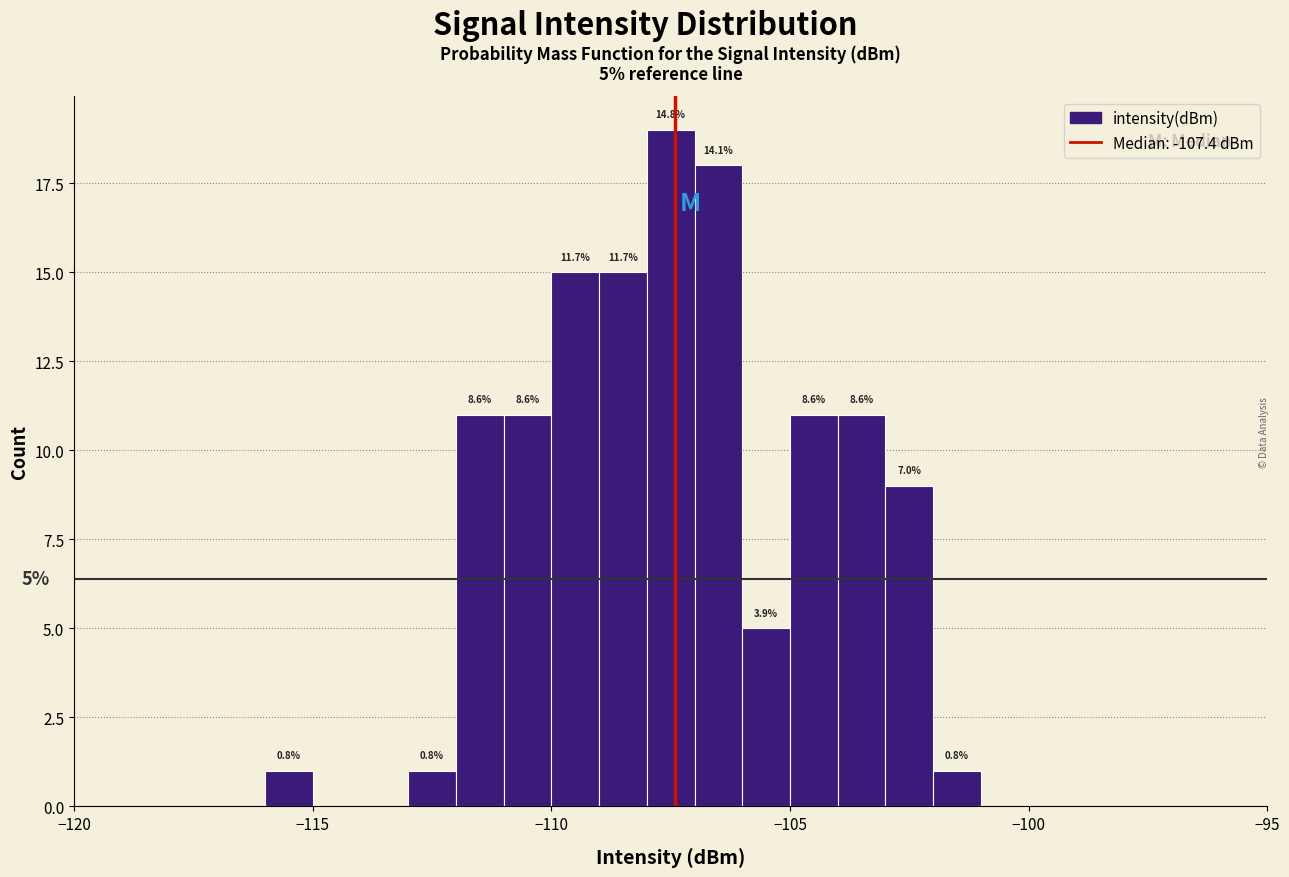

Read against the x-axis, roughly where is the centre of the tallest bar?

-107.5